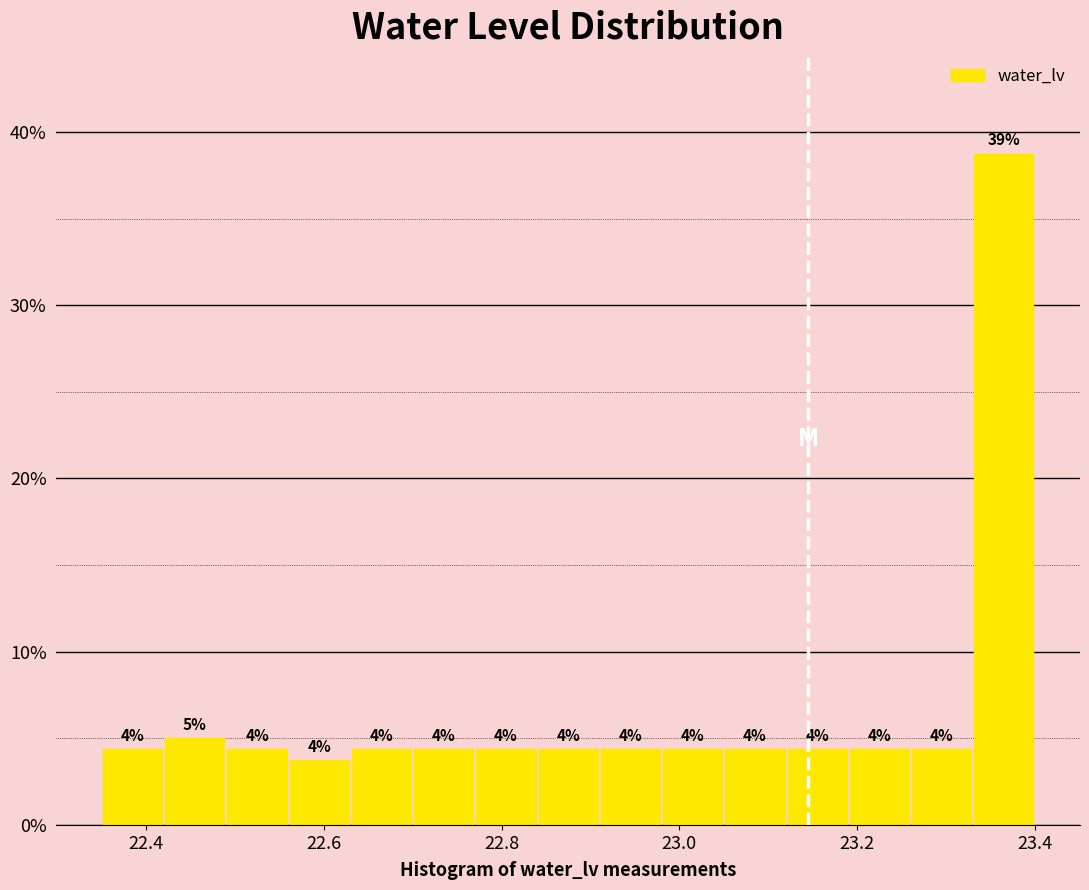

Read against the x-axis, roughly where is the centre of the tallest bar?

23.36